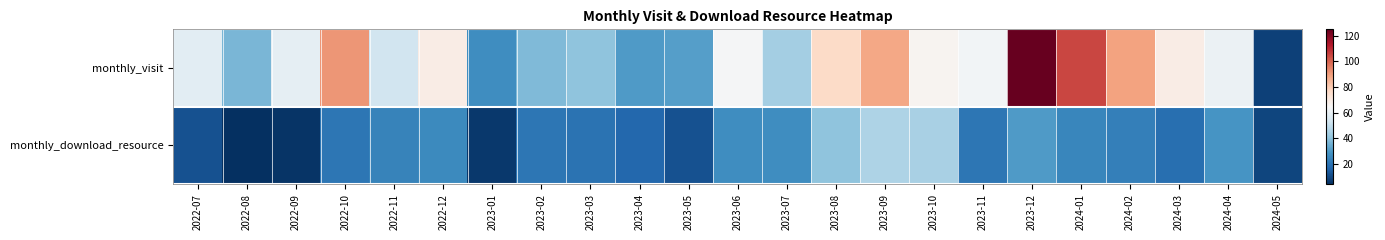

Reading right to left, what are all the values shown in this chart?

monthly_visit: 2024-05=8	2024-04=61	2024-03=69	2024-02=89	2024-01=105	2023-12=125	2023-11=63	2023-10=66	2023-09=88	2023-08=76	2023-07=44	2023-06=64	2023-05=31	2023-04=30	2023-03=40	2023-02=38	2023-01=27	2022-12=69	2022-11=53	2022-10=91	2022-09=59	2022-08=37	2022-07=58
monthly_download_resource: 2024-05=9	2024-04=29	2024-03=19	2024-02=23	2024-01=25	2023-12=30	2023-11=21	2023-10=45	2023-09=46	2023-08=40	2023-07=27	2023-06=27	2023-05=12	2023-04=17	2023-03=20	2023-02=21	2023-01=6	2022-12=26	2022-11=24	2022-10=21	2022-09=5	2022-08=4	2022-07=12